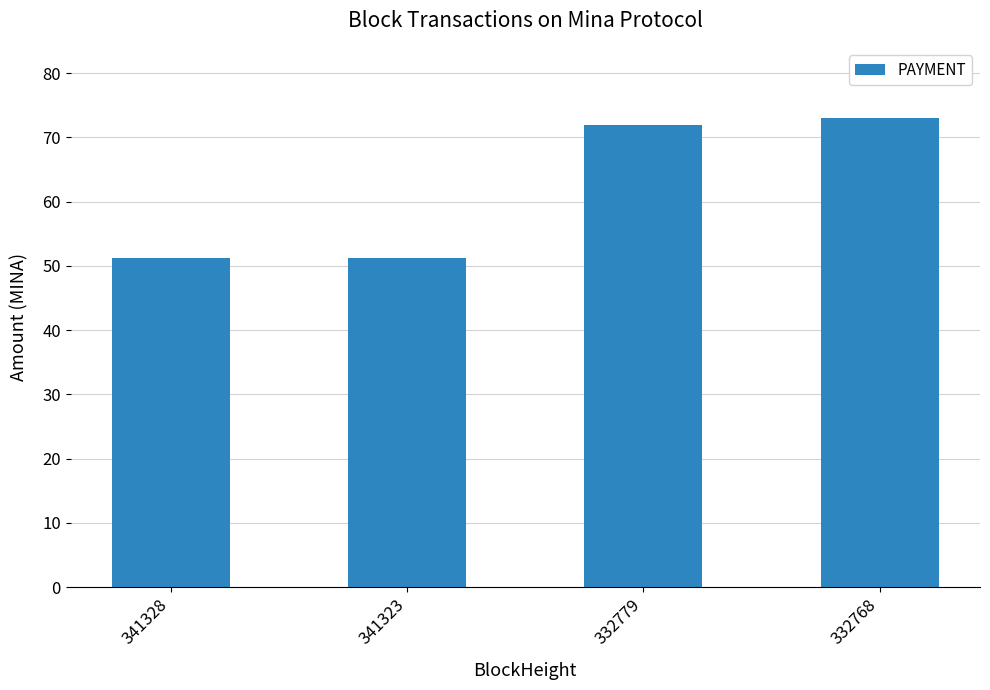

Reading left to right, what are all the values shown in this chart?

341328=51.2	341323=51.2	332779=72.0	332768=73.0